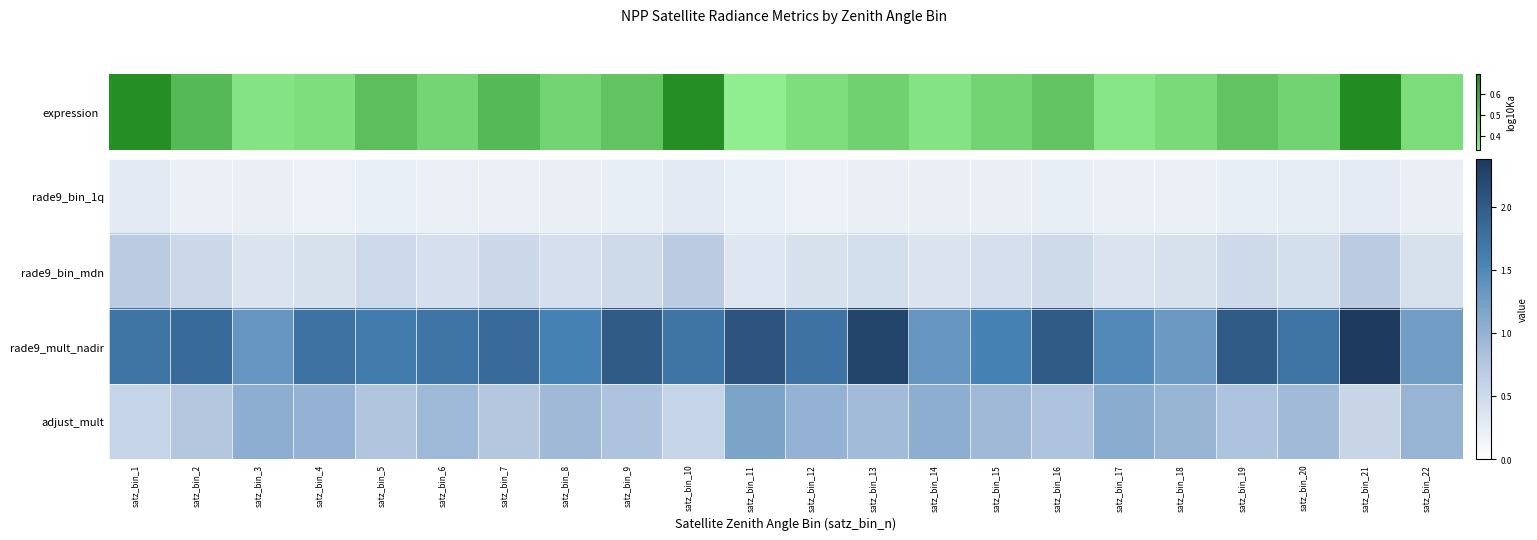

Rank the series at satz_bin_14 from lowest to highest value.

rade9_bin_1q, rade9_bin_mdn, adjust_mult, rade9_mult_nadir